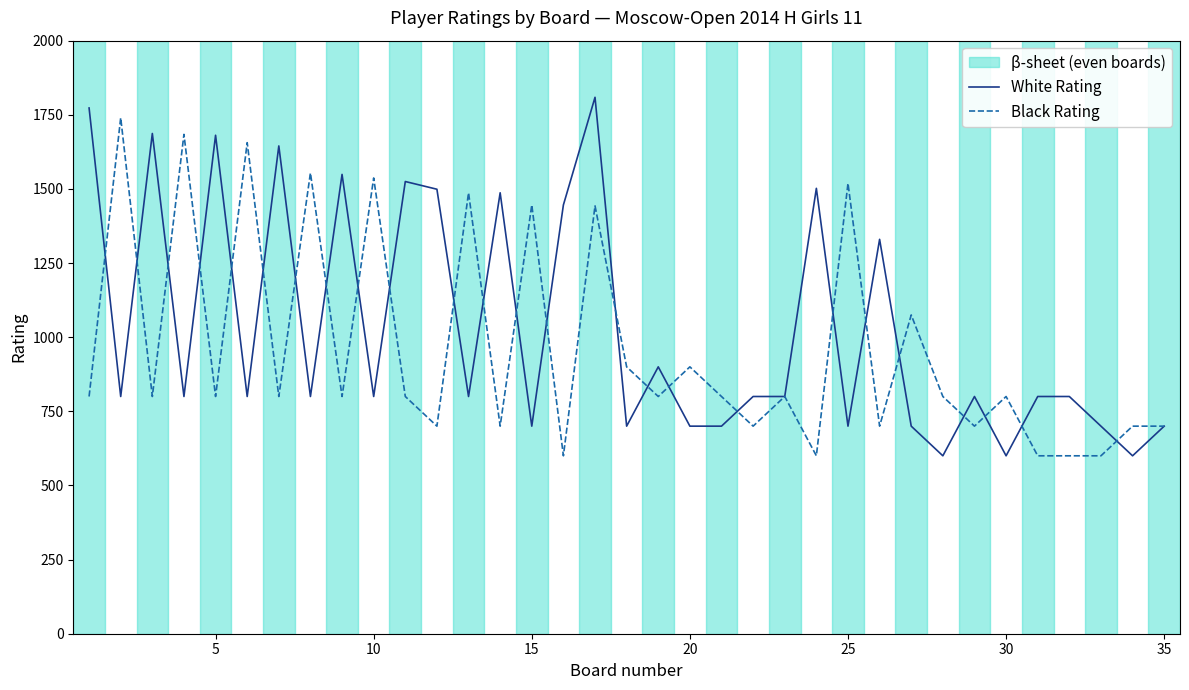

What is the lowest value of the White Rating series?

600